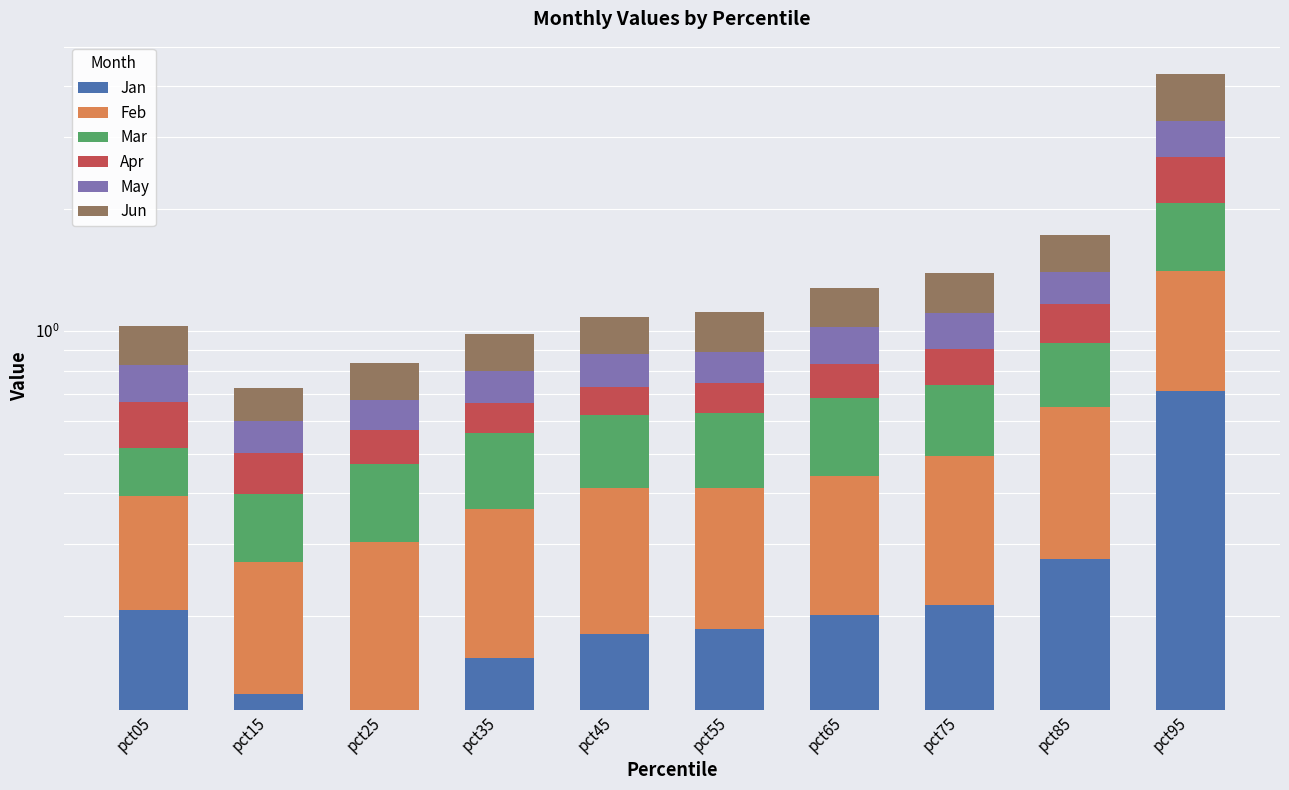

What is the value of the Apr bar at the 8th from the left?

0.2